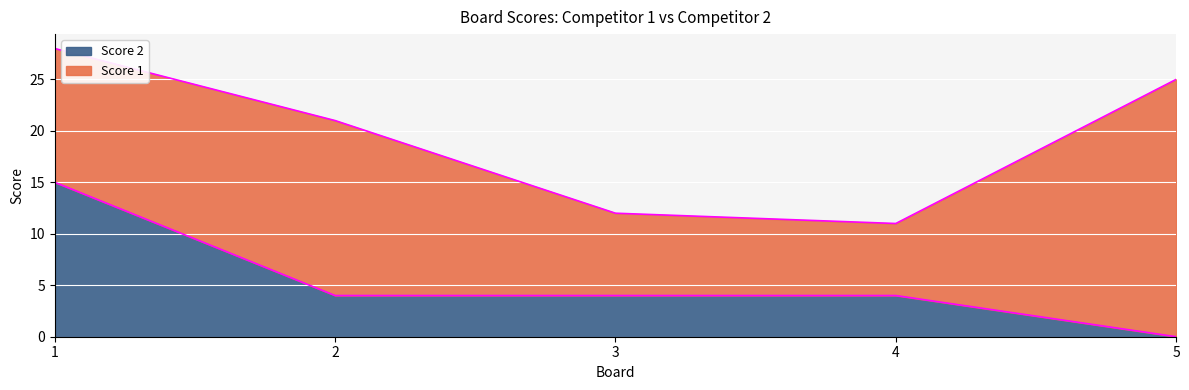

What is the value of the 1st point from the left?

15